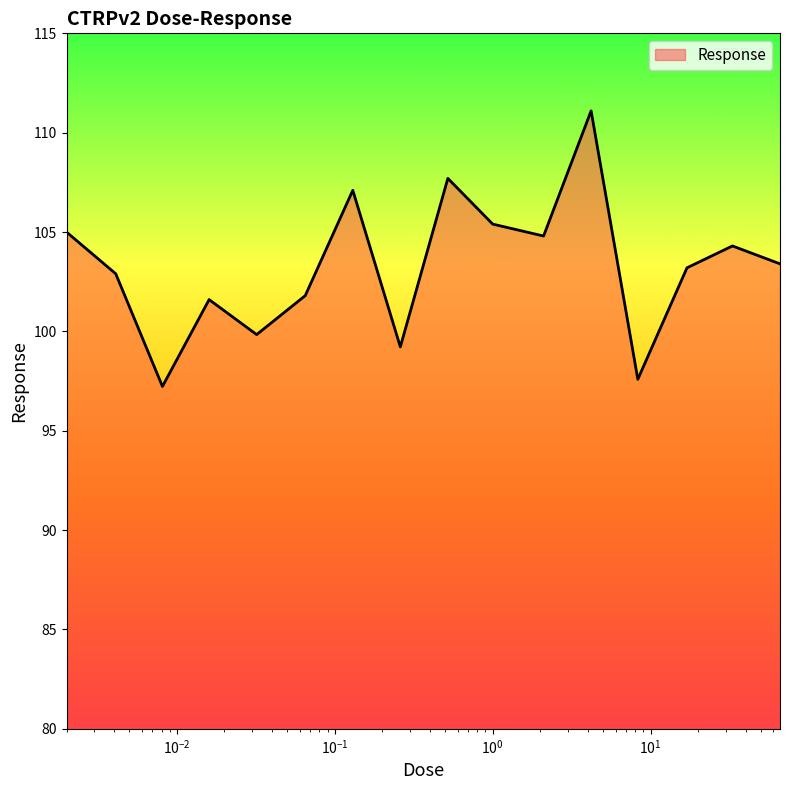

Count the number of data series in this chart.

1